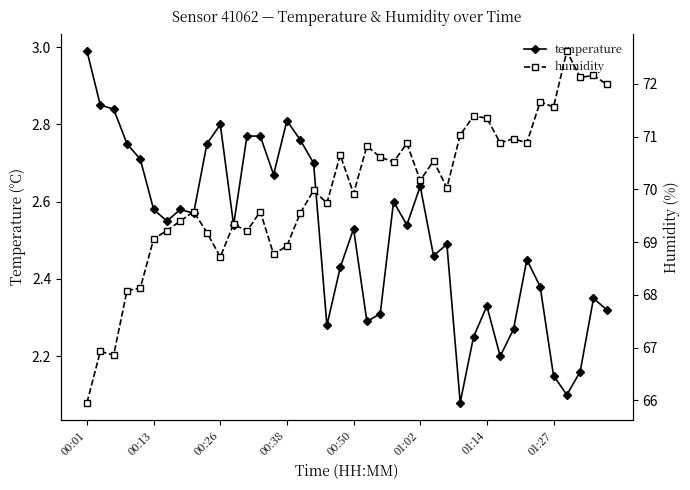

What is the difference between the second highest and minimum values in the temperature series?

0.8